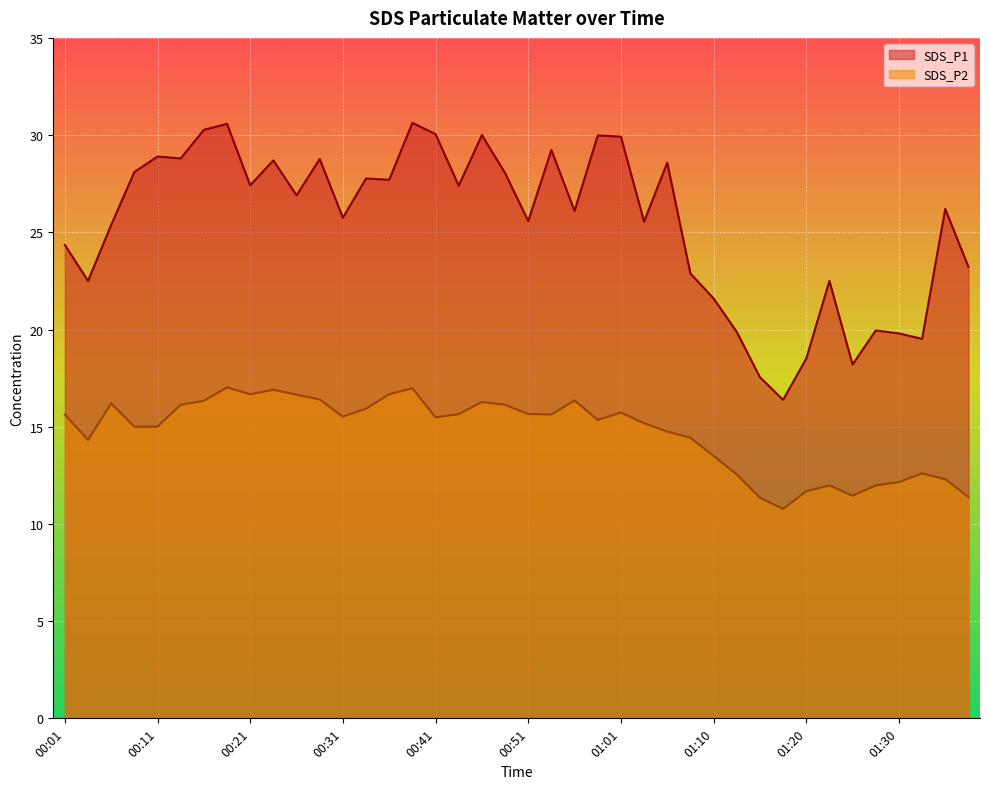

True or false: SDS_P2 and SDS_P1 intersect in this chart.

False